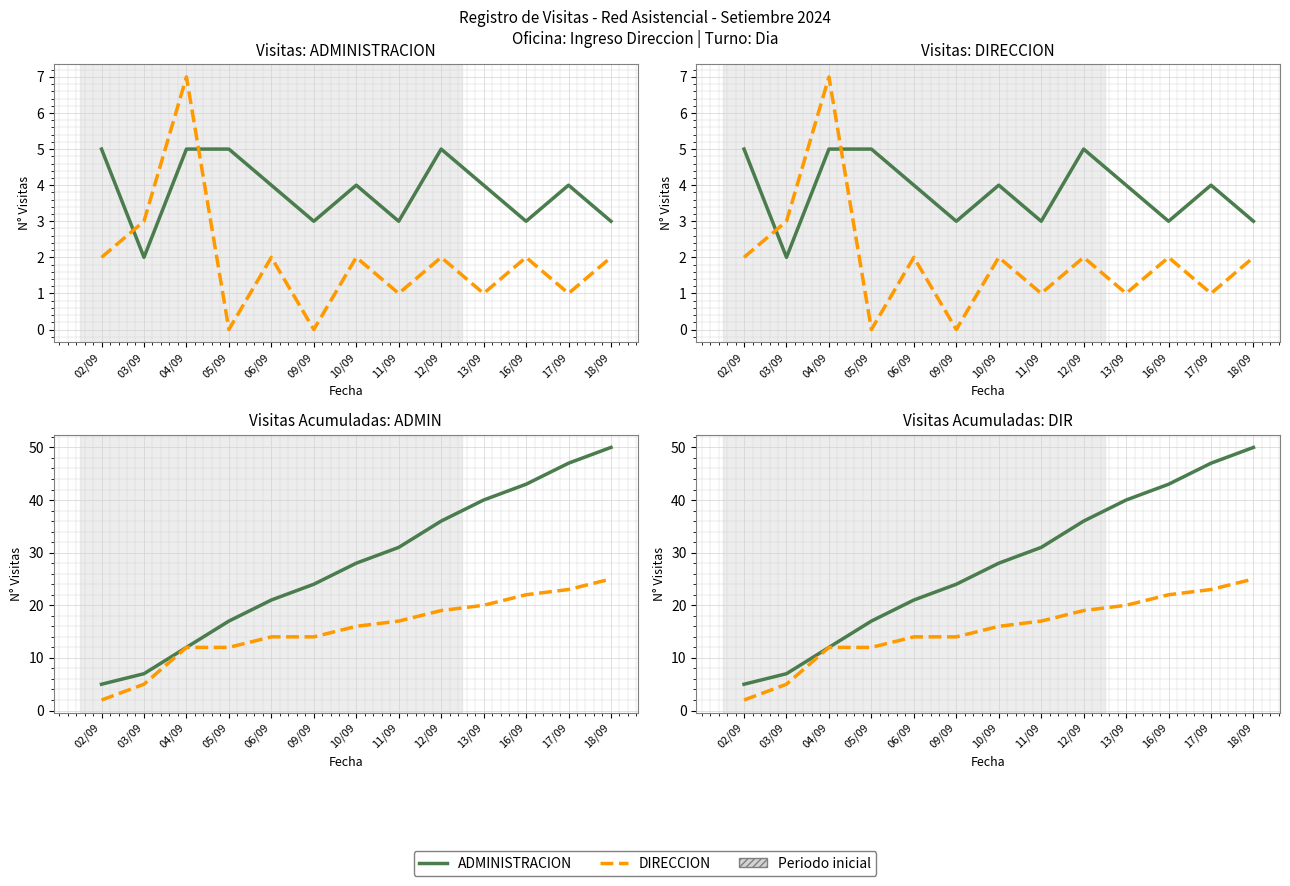

How many series are shown in this chart?

2